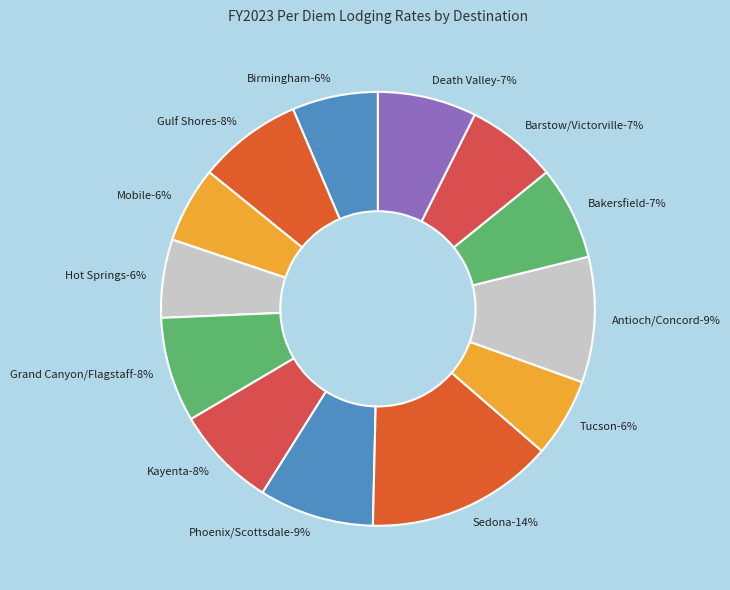

To the nearest percent, what portion does Grand Canyon/Flagstaff represent?

8%